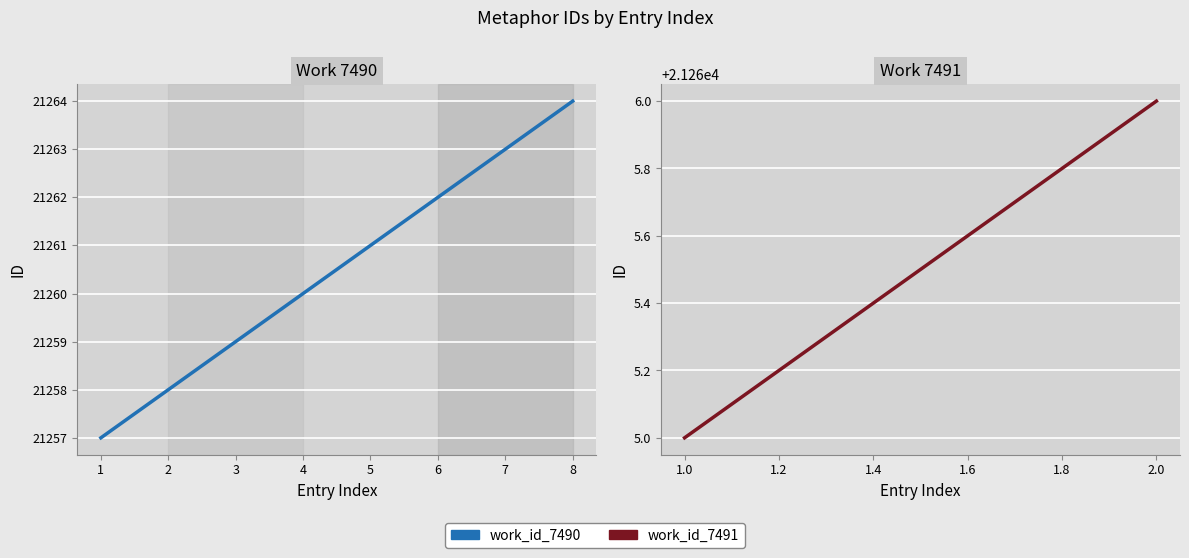

What is the ratio of the value at 4 to the value at 5?

1.0